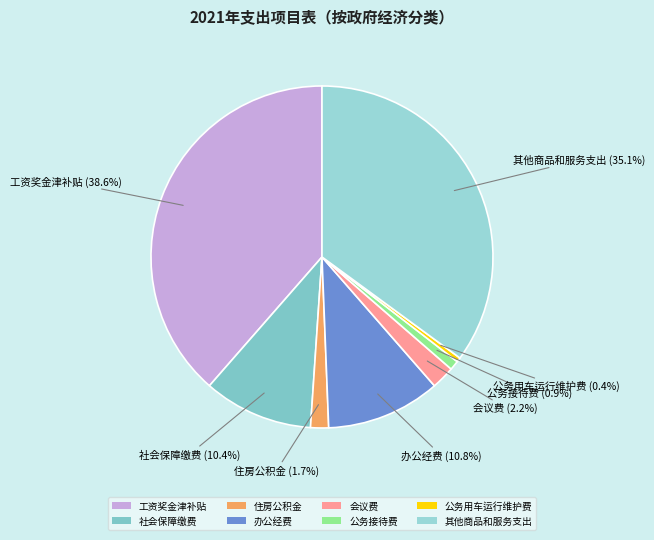

How much of the chart is everything except 社会保障缴费?

89.6%